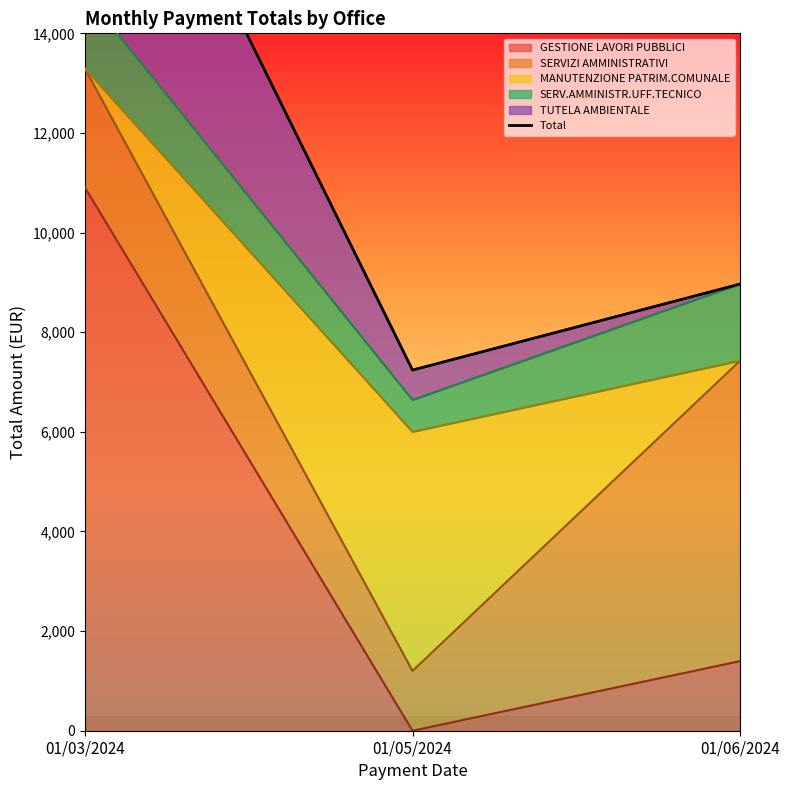

List the labels in order of value, largest first.

01/03/2024, 01/06/2024, 01/05/2024